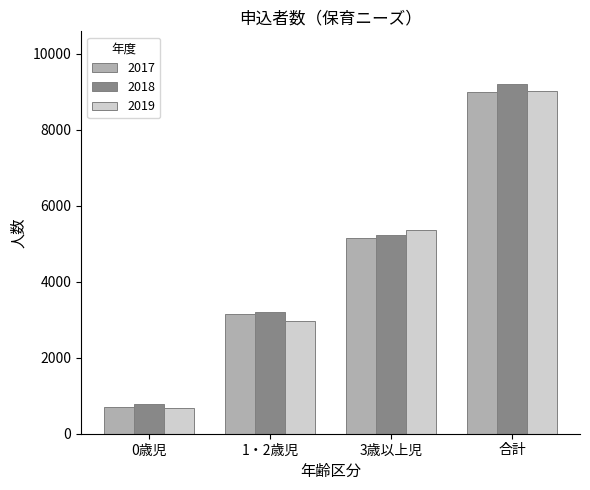

How many categories are shown in the chart?

4